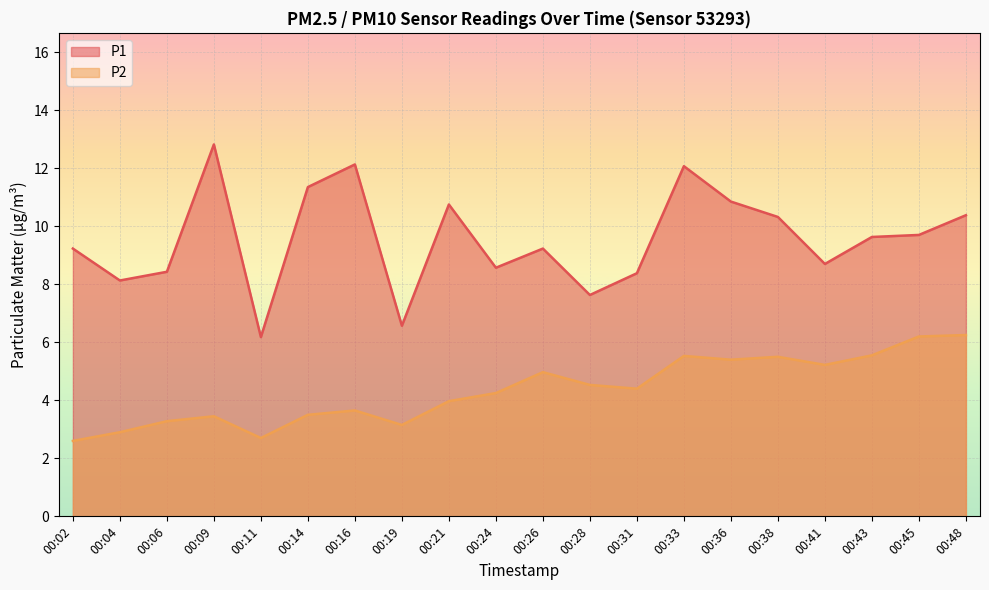

How many lines are shown in the chart?

2